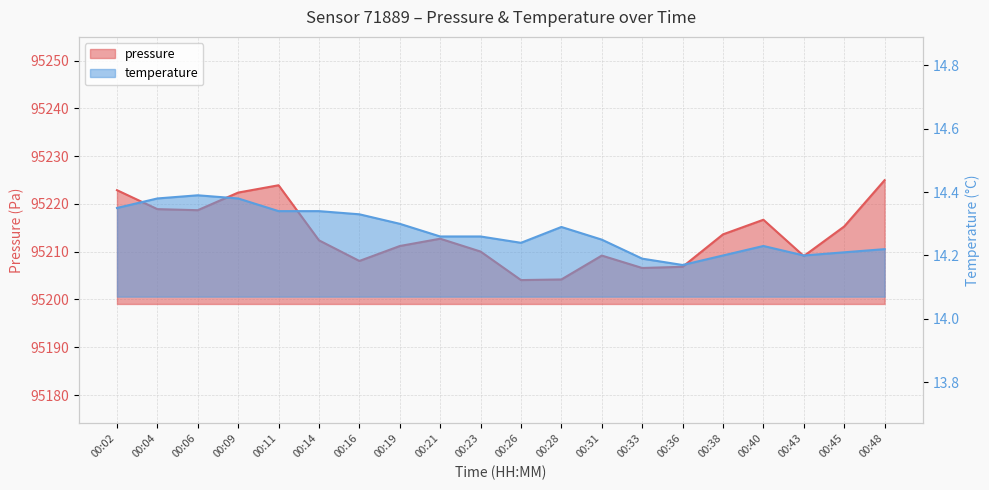

What is the highest value of the pressure series?

95225.0